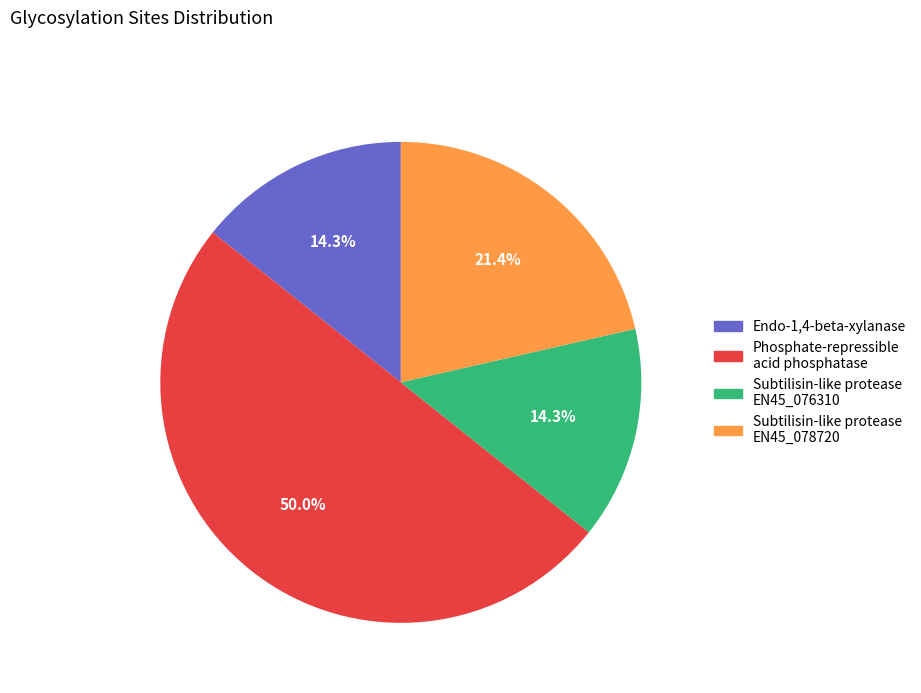

Count the number of slices in the pie.

4